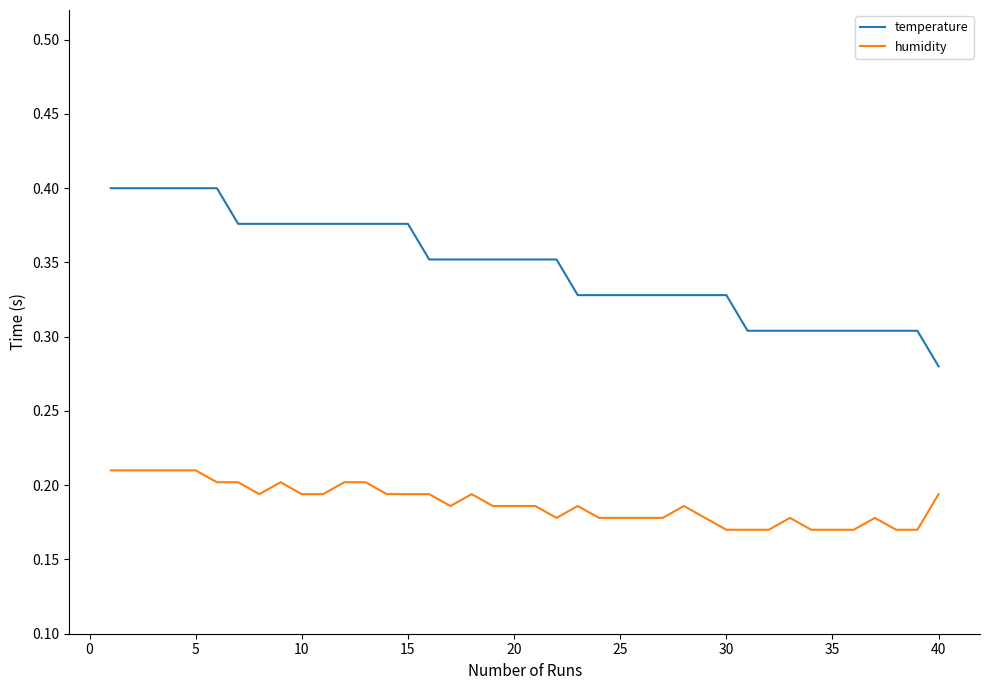

Which series has the widest spread of values?

temperature